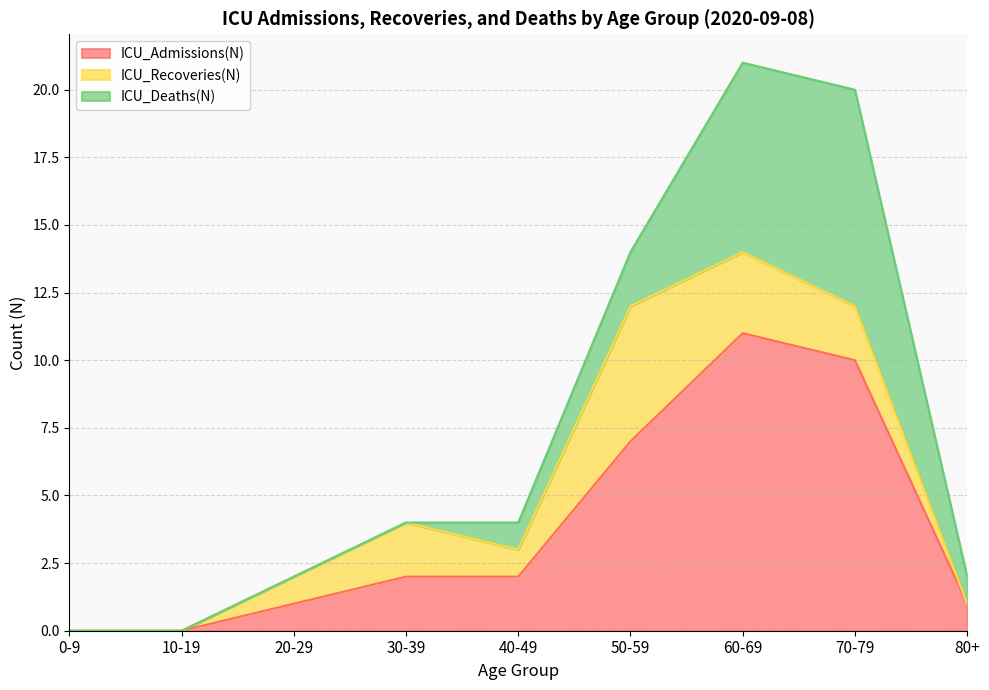

Reading right to left, list all the values displayed in this chart.

ICU_Admissions(N): 1	10	11	7	2	2	1	0	0
ICU_Recoveries(N): 0	2	3	5	1	2	1	0	0
ICU_Deaths(N): 1	8	7	2	1	0	0	0	0